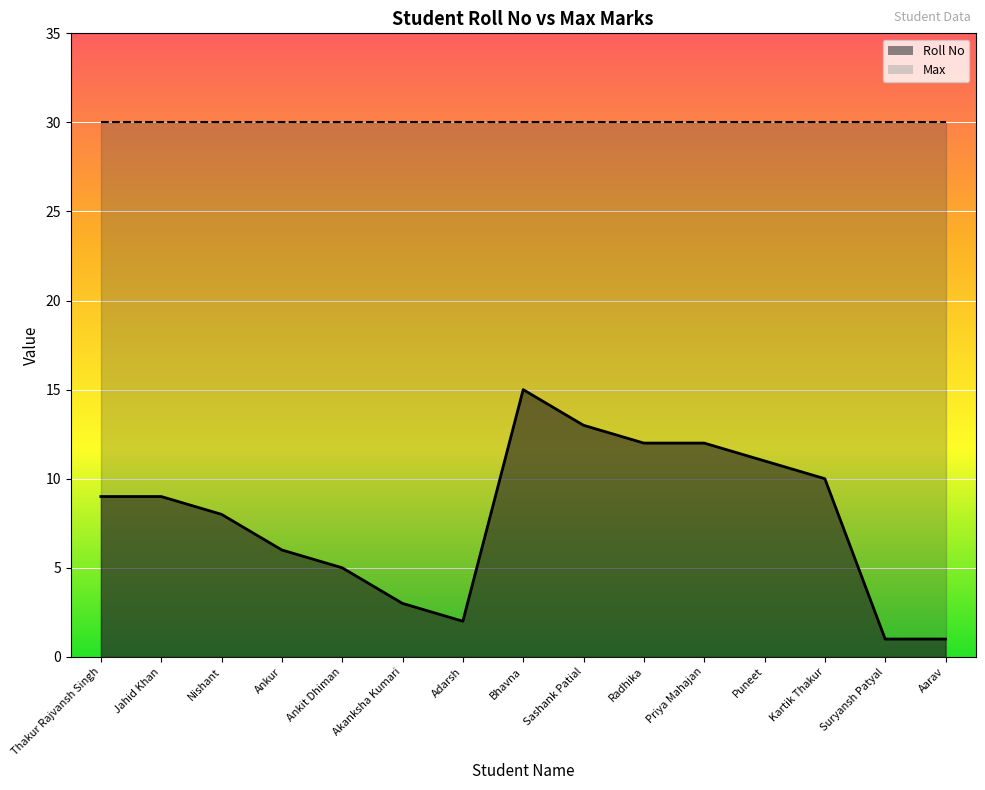

What is the value of the 9th point from the left?

13